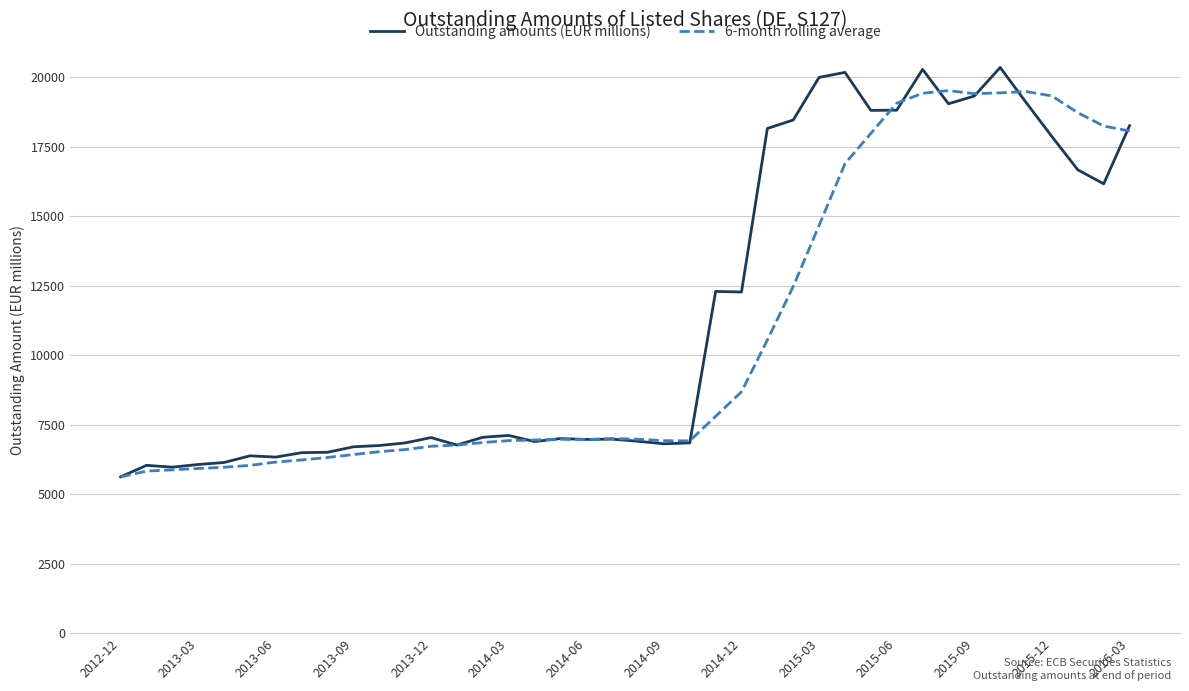

What is the minimum value for Outstanding amounts (EUR millions)?

5620.0